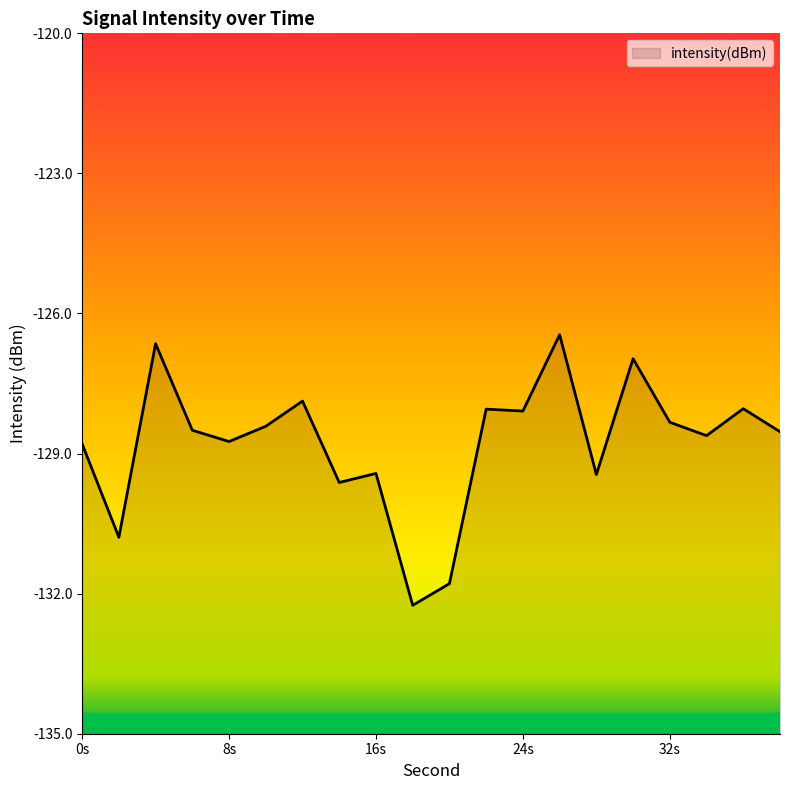

Which label corresponds to the smallest value in the chart?

18